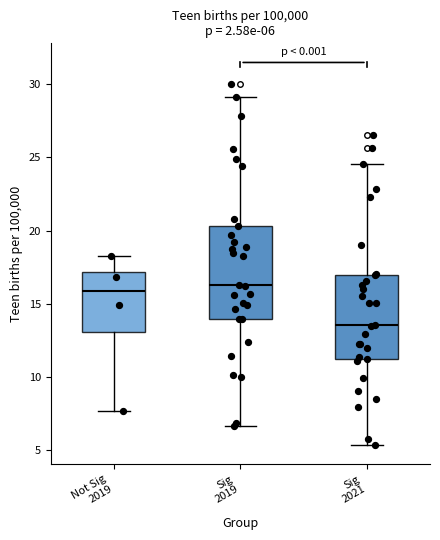

Which box is the tallest, from its lower edge to its upper edge?

Sig 2019